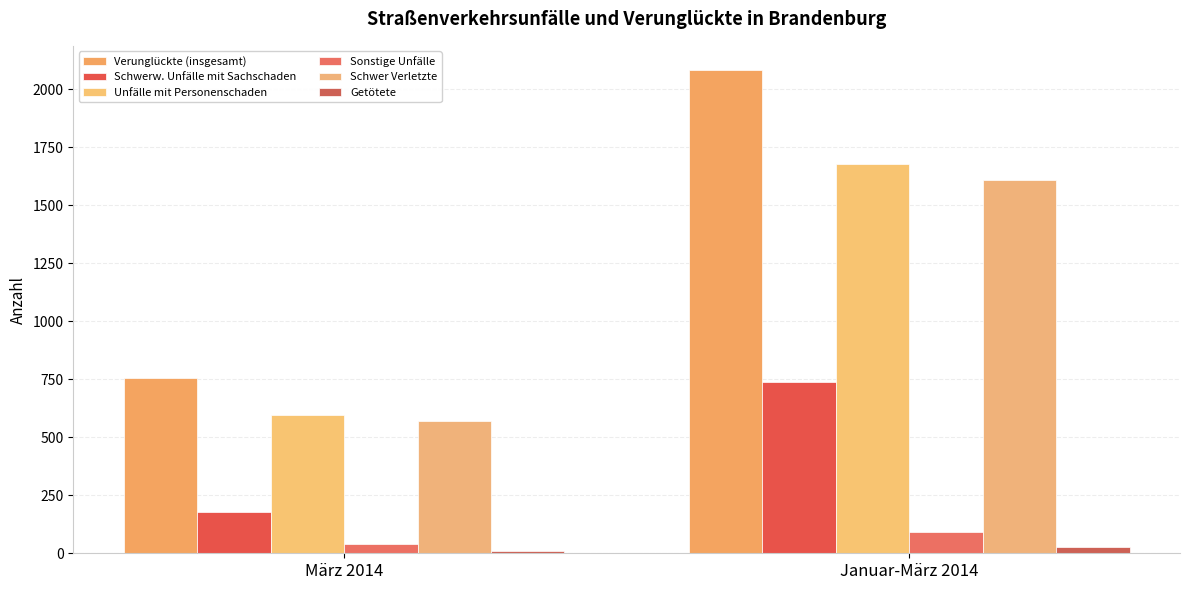

What is the sum of the Unfälle mit Personenschaden values at März 2014 and Januar-März 2014?

2275